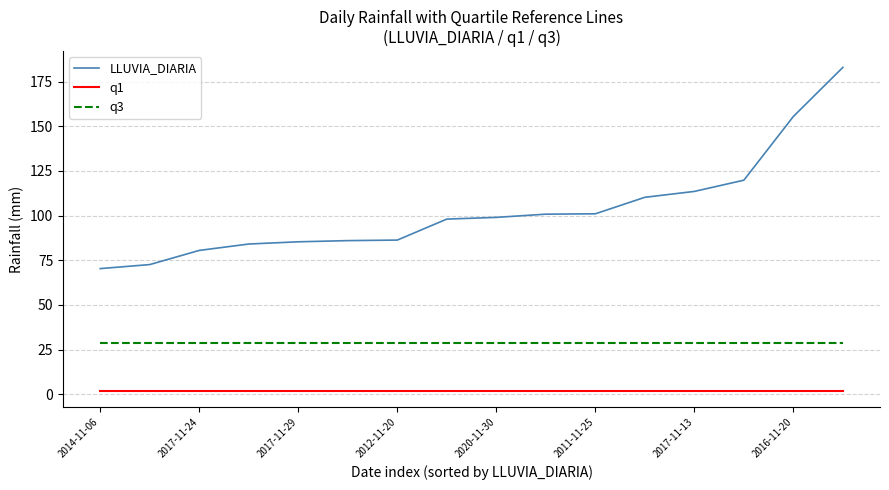

What is the maximum value for LLUVIA_DIARIA?

182.9